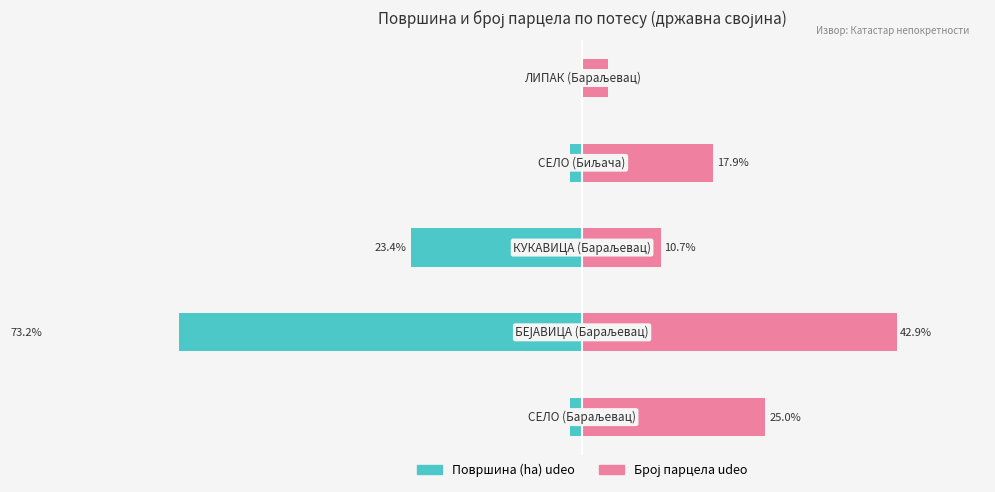

What is the approximate value of Broj parcela udeo at 0?

17.9